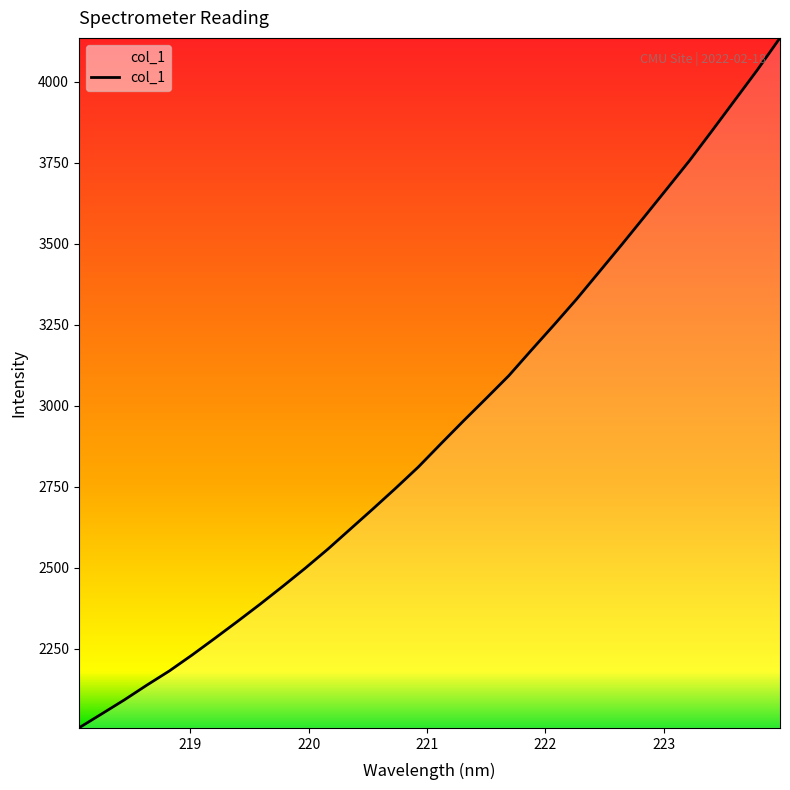

What is the smallest value displayed?

2005.1